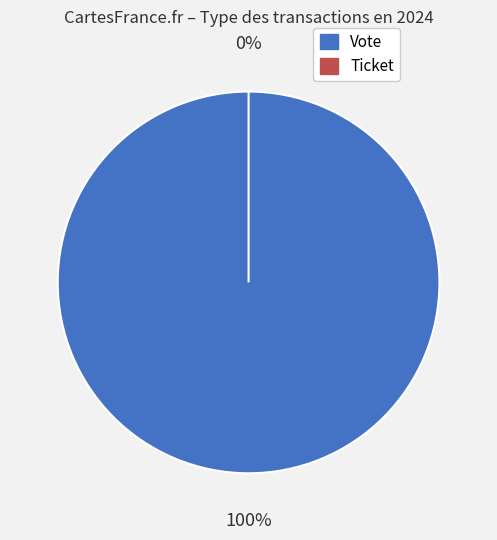

What is the change in value from Vote to Ticket?

-1